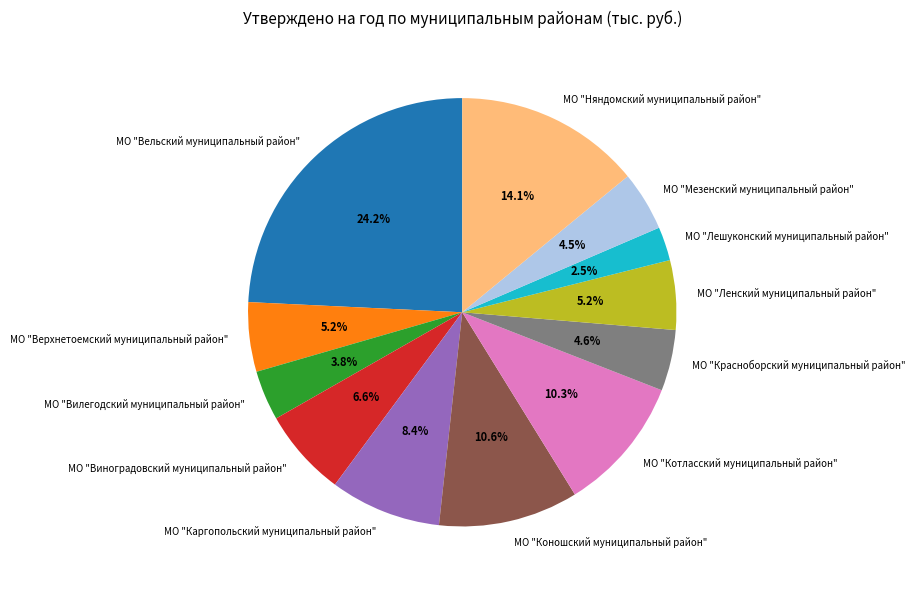

Combined, what portion of the pie is МО "Мезенский муниципальный район" and МО "Красноборский муниципальный район"?

9.1%